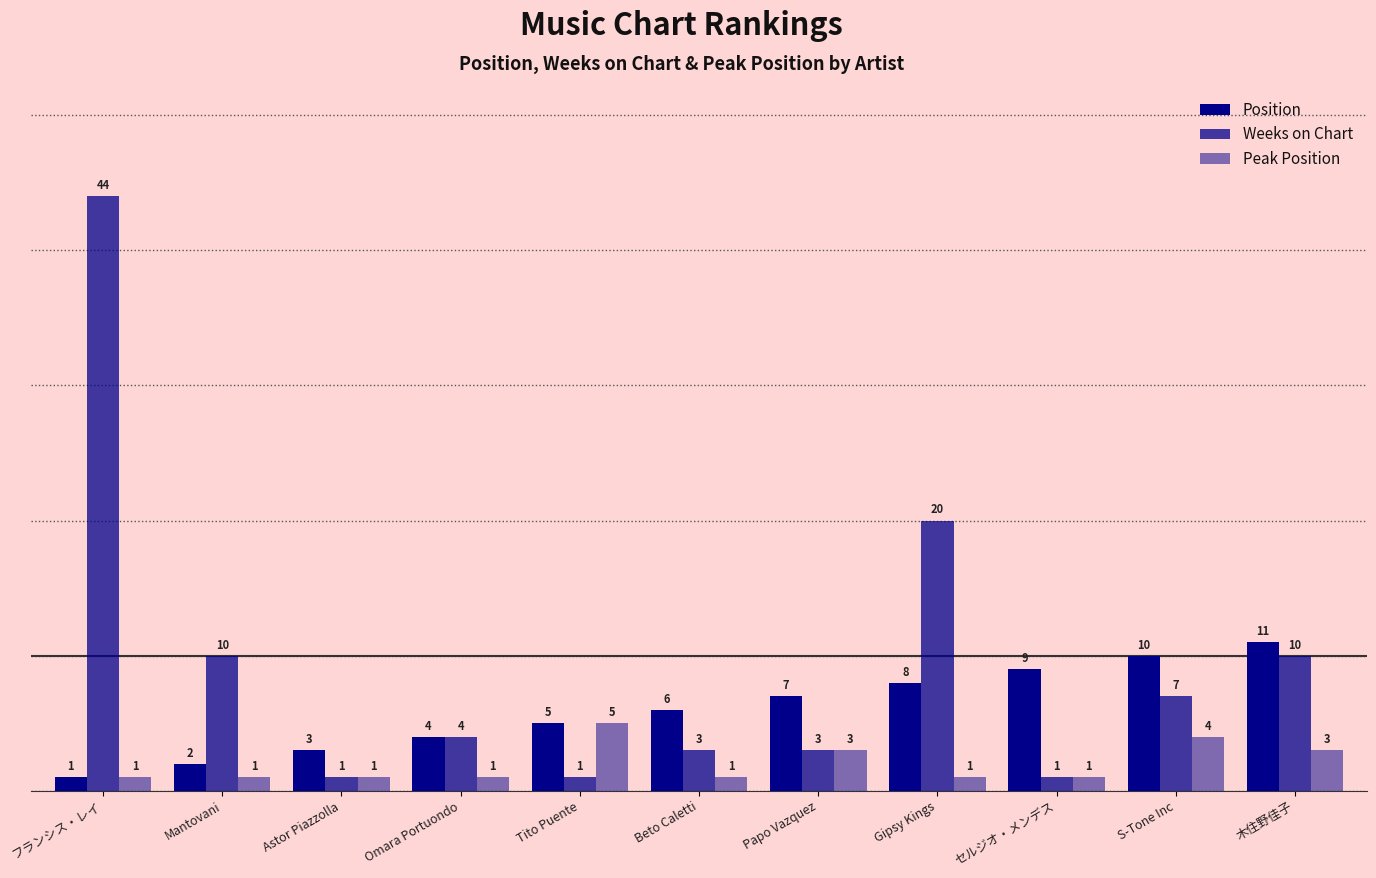

Are the bars grouped side by side (vs. stacked)?

Yes